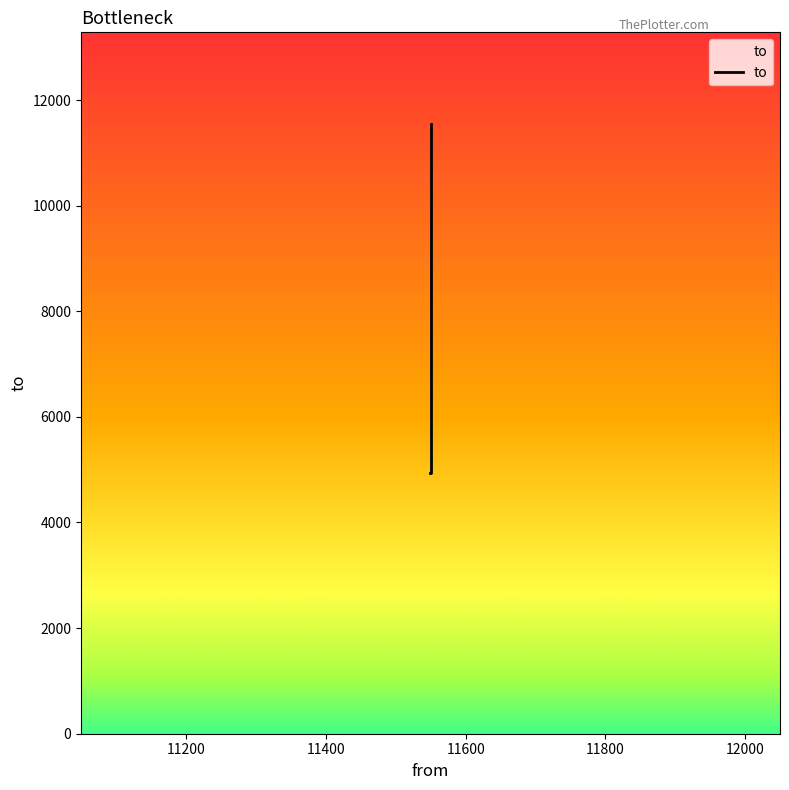

What is the average value?

7144